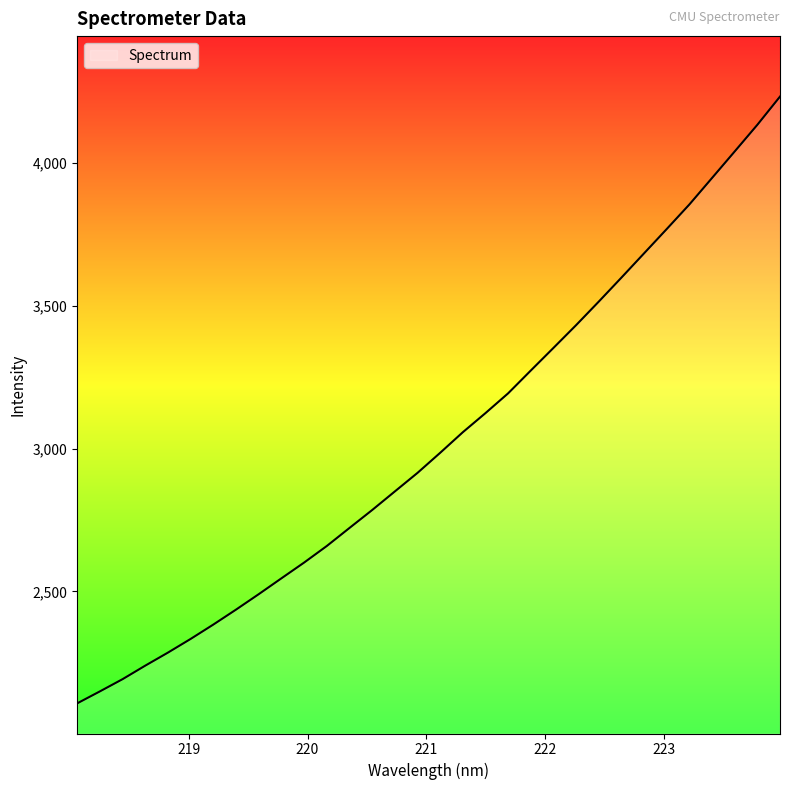

What is the difference between the maximum and minimum values?

2123.0